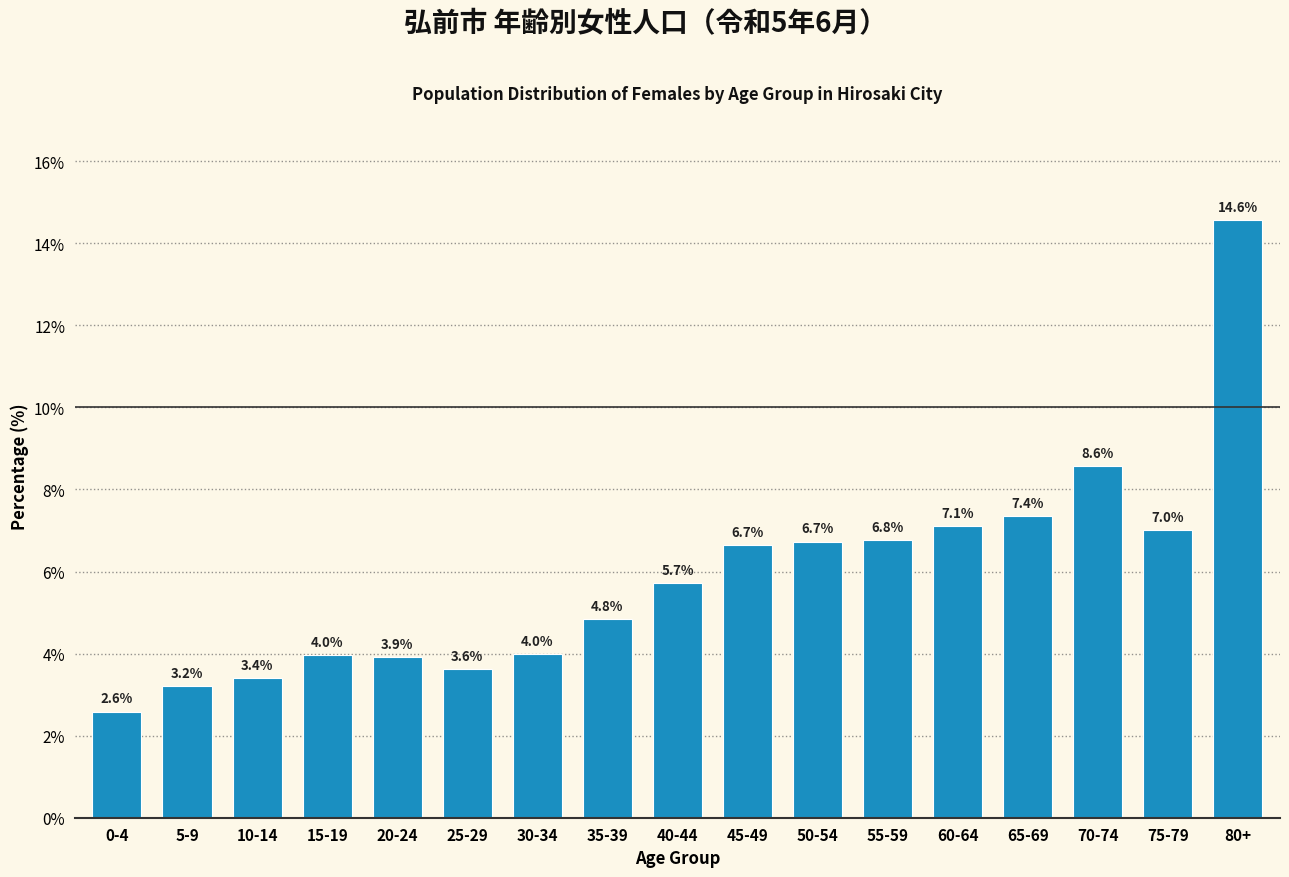

Reading left to right, what are all the values shown in this chart?

2.6	3.2	3.4	4.0	3.9	3.6	4.0	4.8	5.7	6.7	6.7	6.8	7.1	7.4	8.6	7.0	14.6